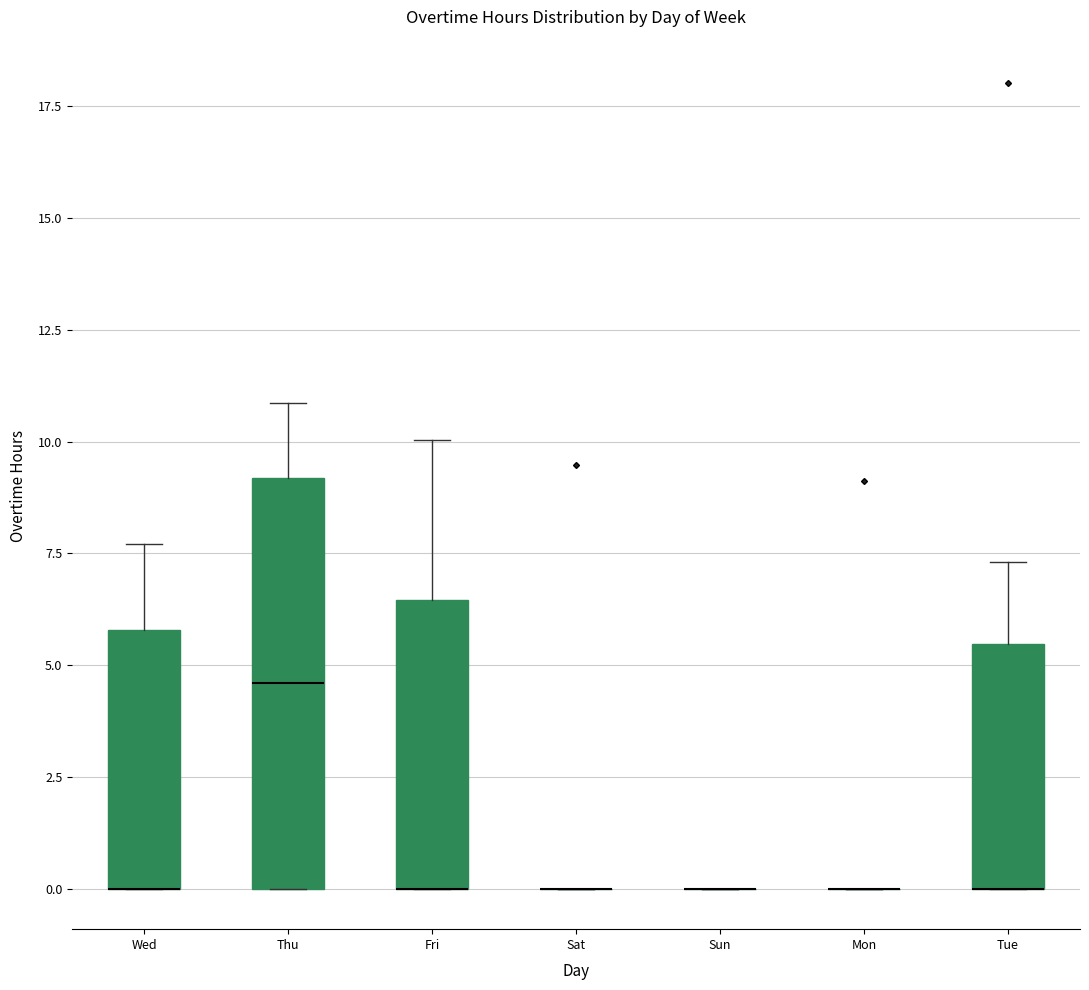

Reading left to right, read every box against the y-axis: the position of its median line, the range the box covers, and the ends of its whiskers. The values are not printed on the chart, so give them approximately, as read against the axis.

Wed: median 0.0 (drawn on the box's lower edge), box 0.0 to 6.0, whiskers 0.0 to 7.5
Thu: median 4.5, box 0.0 to 9.0, whiskers 0.0 to 11.0
Fri: median 0.0 (drawn on the box's lower edge), box 0.0 to 6.5, whiskers 0.0 to 10.0
Sat: box collapsed to a line at 0.0, whiskers 0.0 to 0.0
Sun: box collapsed to a line at 0.0, whiskers 0.0 to 0.0
Mon: box collapsed to a line at 0.0, whiskers 0.0 to 0.0
Tue: median 0.0 (drawn on the box's lower edge), box 0.0 to 5.5, whiskers 0.0 to 7.5